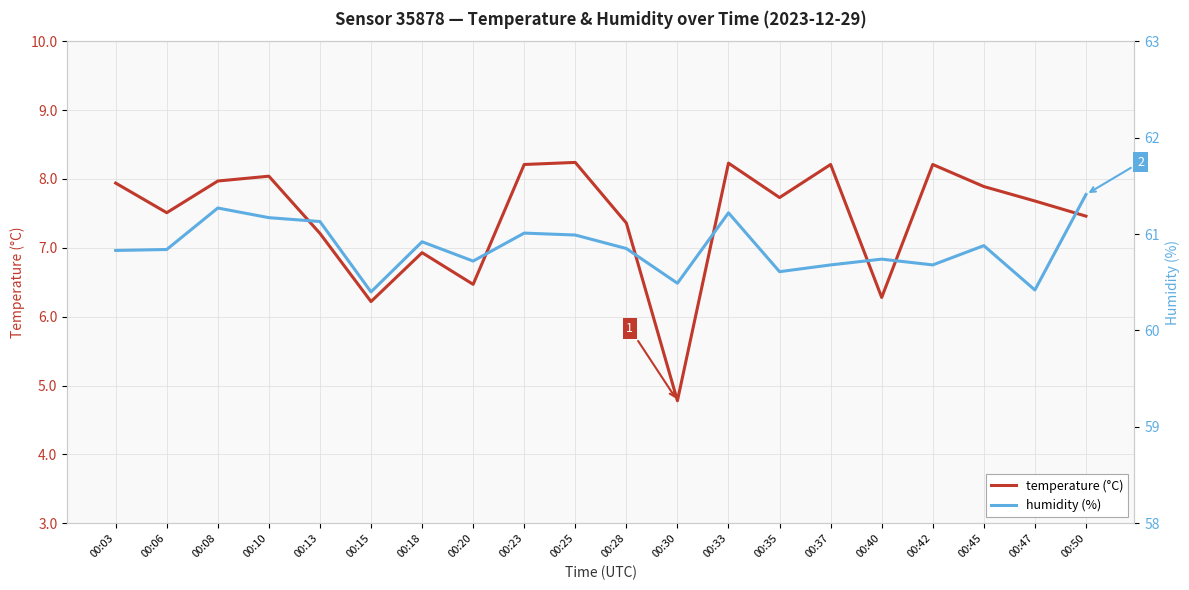

List the series in order of their overall mean, highest first.

humidity (%), temperature (°C)